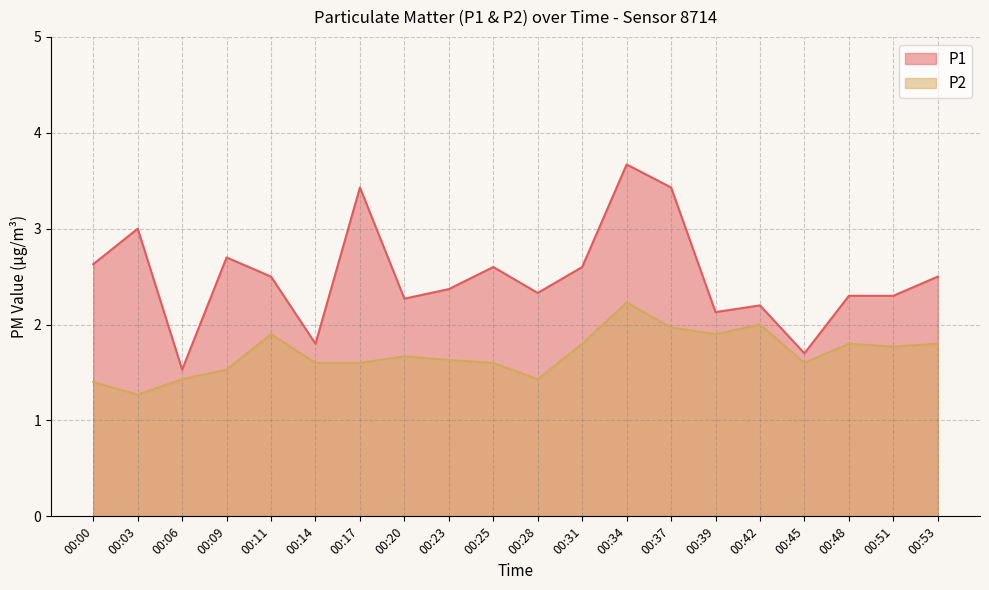

Does the chart have visible grid lines?

Yes